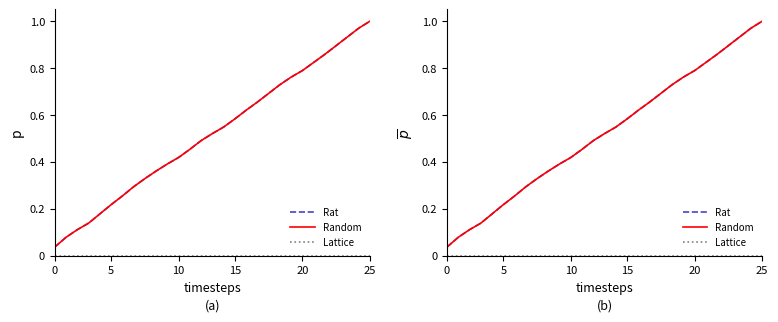

How many categories are shown in the chart?

29